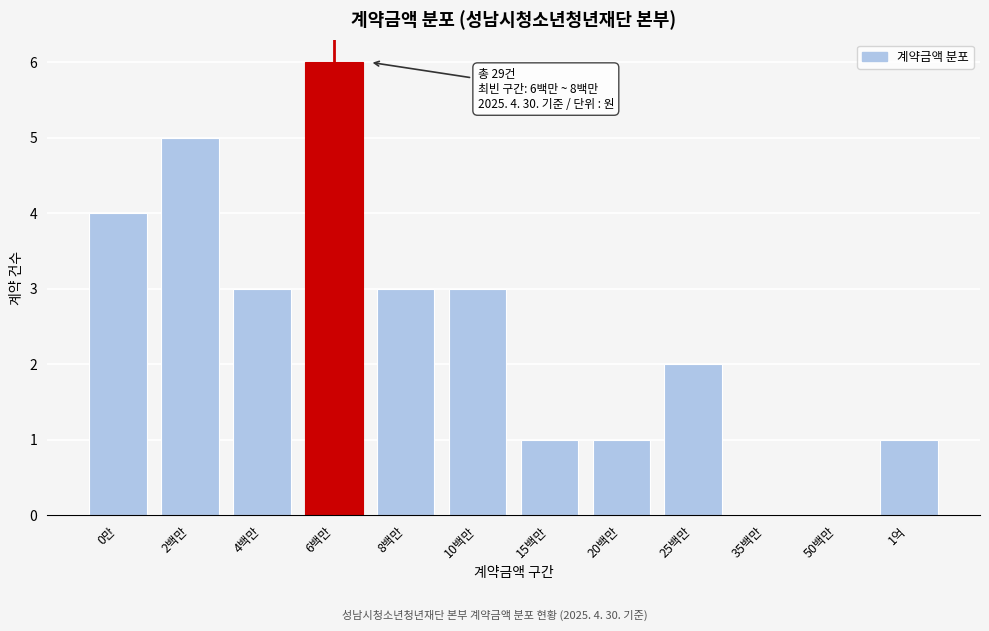

Reading left to right, transcribe all the data shown in this chart.

0만=4	2백만=5	4백만=3	6백만=6	8백만=3	10백만=3	15백만=1	20백만=1	25백만=2	35백만=0	50백만=0	1억=1